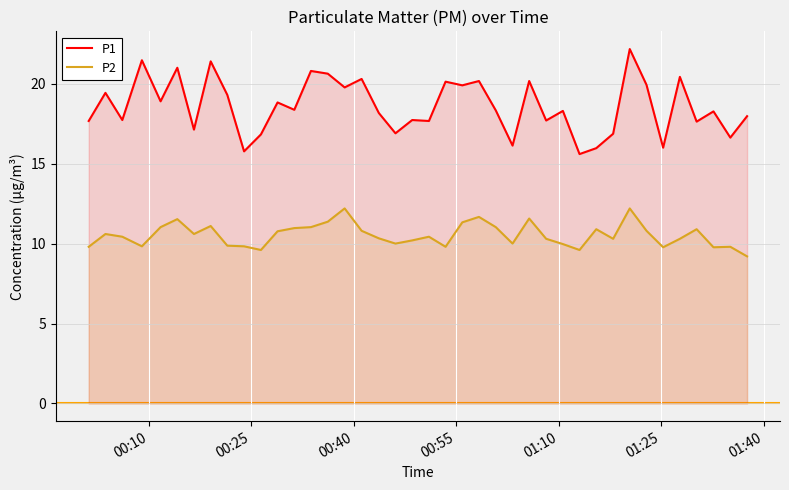

True or false: P2 and P1 cross at least once.

False